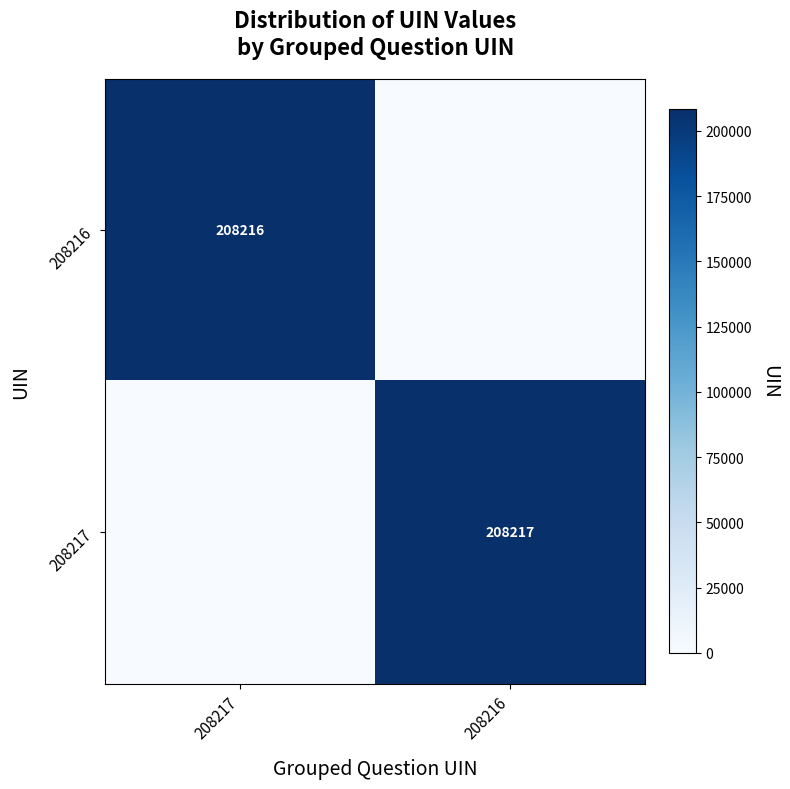

Is the value of 208217 at 208216 greater than the value of 208216 at 208217?

Yes